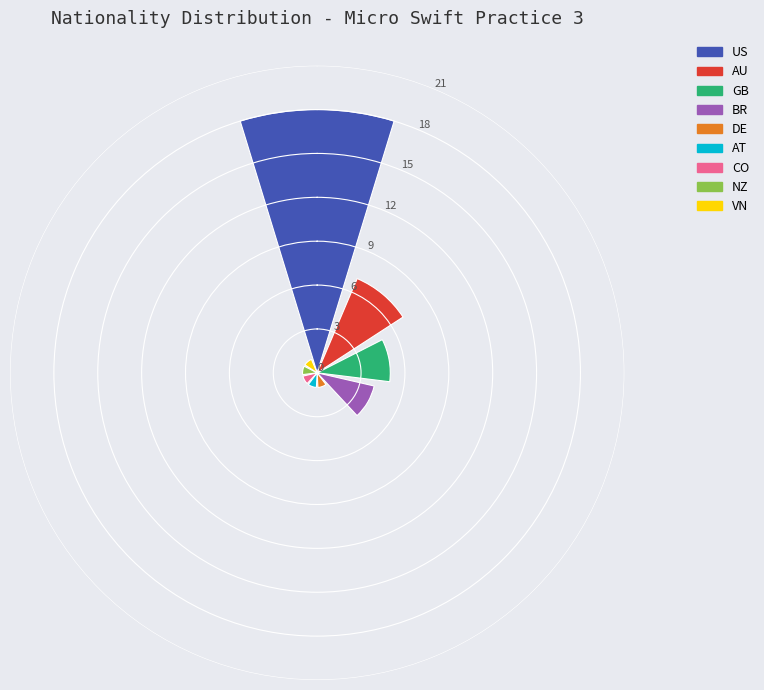

What is the greatest value displayed?

18